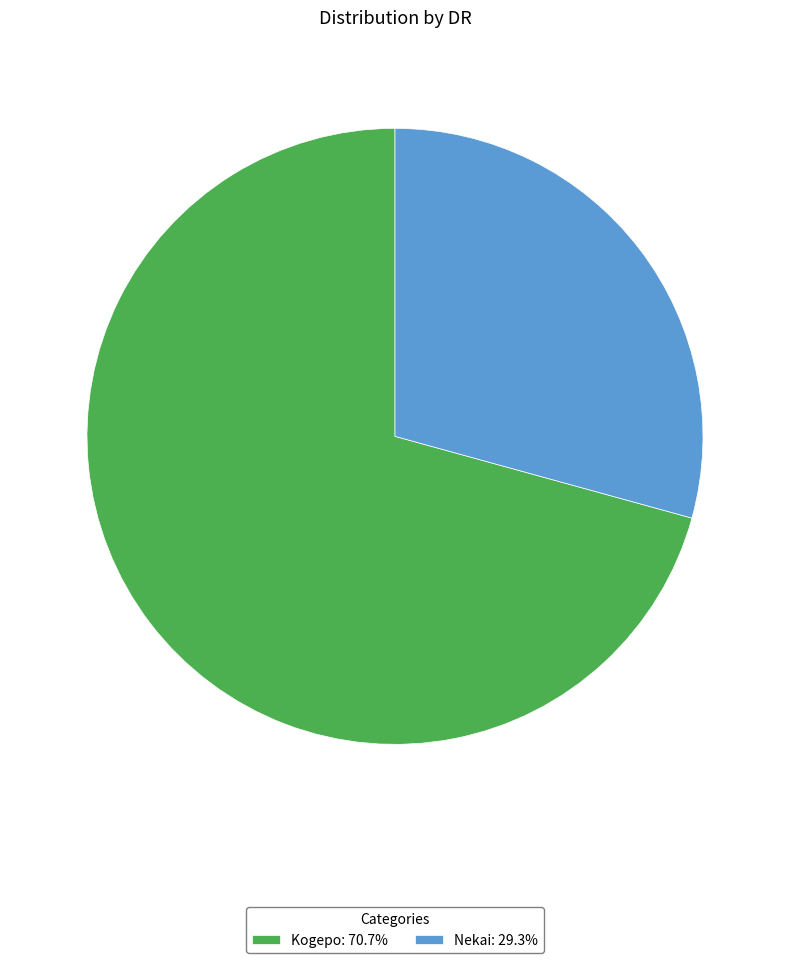

The Nekai slice represents 16% of the pie. True or false?

False